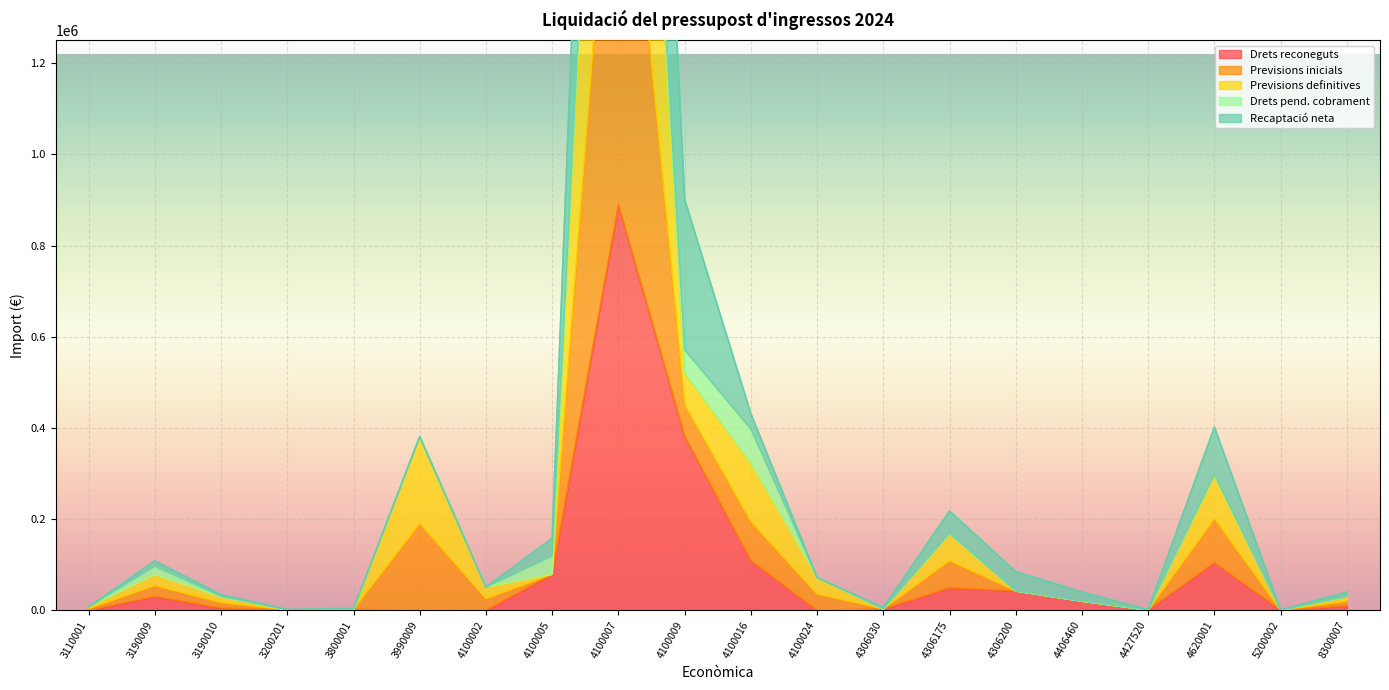

Count the number of categories in the chart.

20